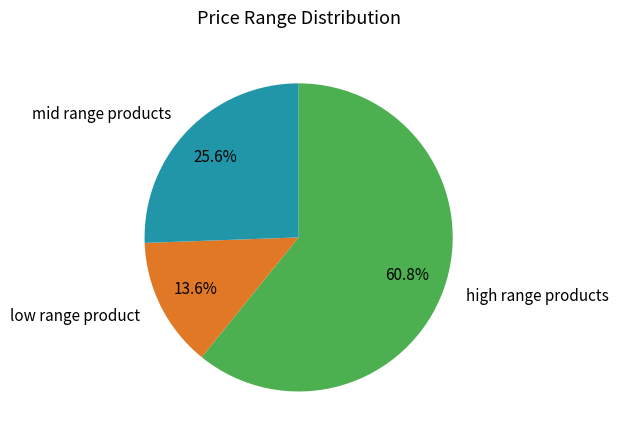

Count the number of slices in the pie.

3